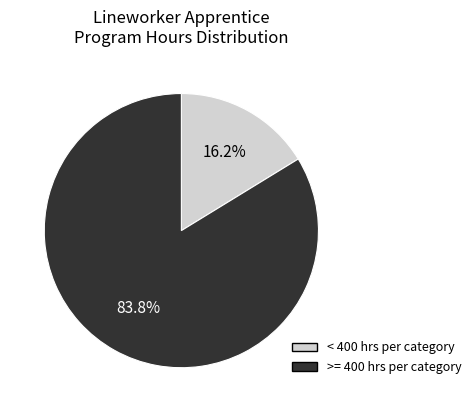

Which has a higher value, >= 400 hrs per category or < 400 hrs per category?

>= 400 hrs per category